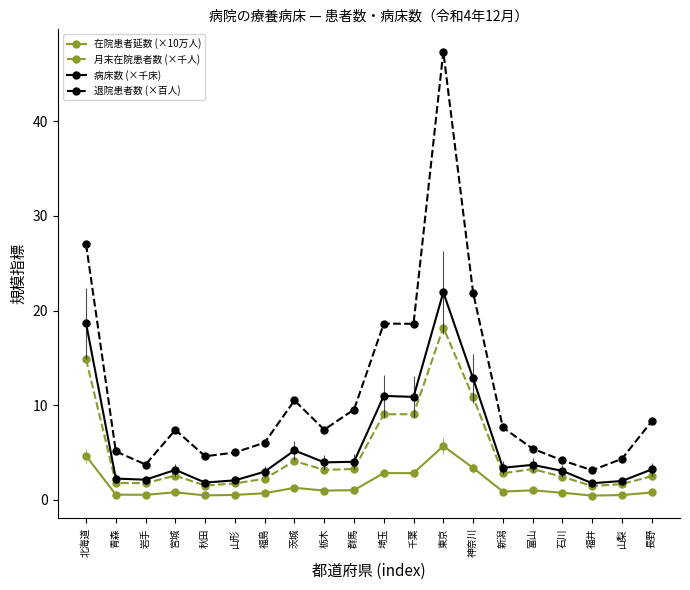

True or false: 退院患者数 (×百人) and 在院患者延数 (×10万人) cross at least once.

False